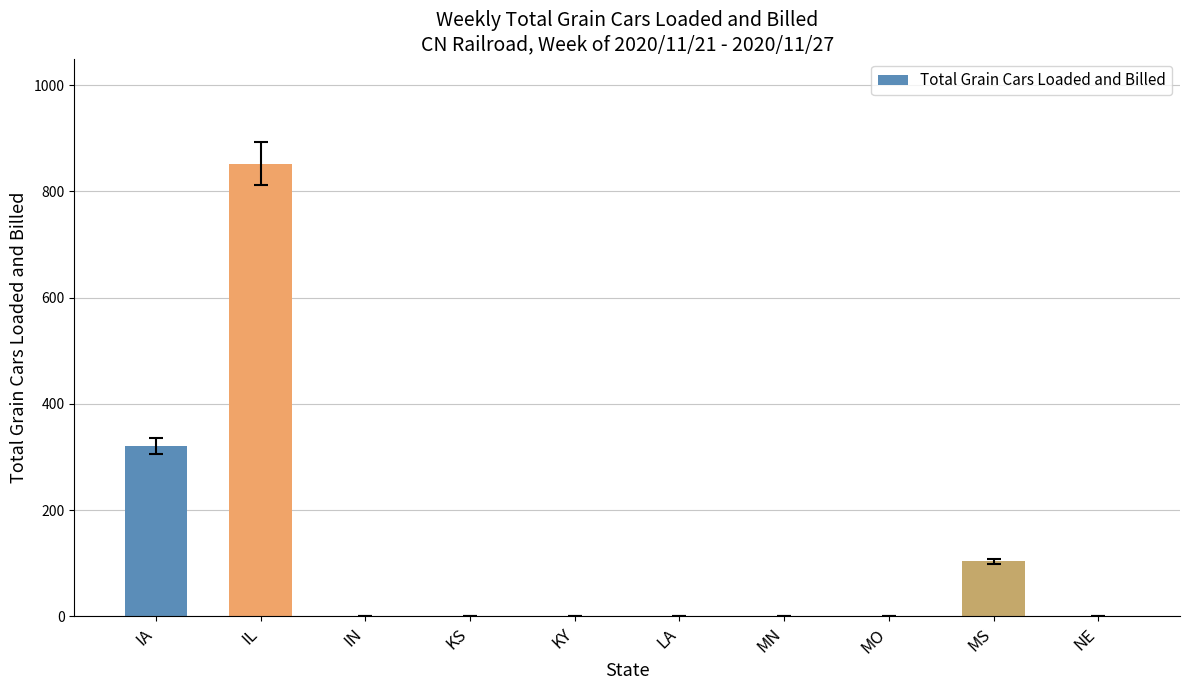

The value at LA is 395. True or false?

False